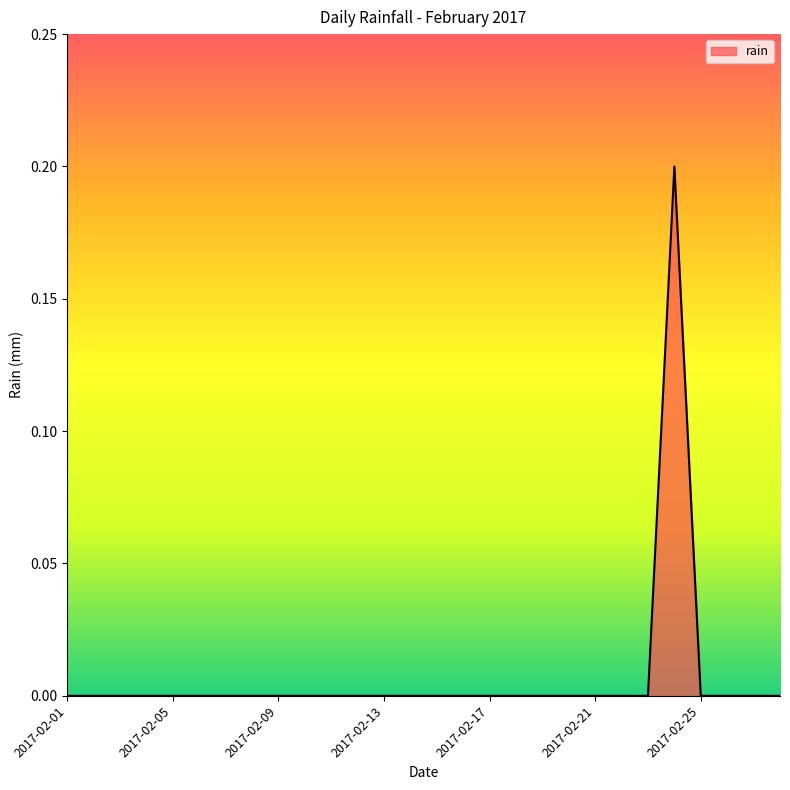

How many lines are shown in the chart?

1